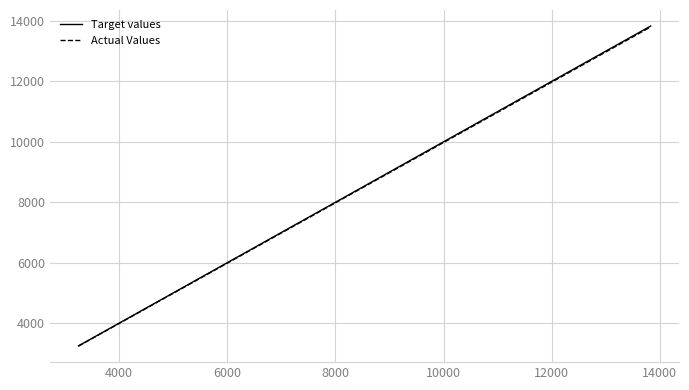

What is the maximum value shown in the chart?

13831.7